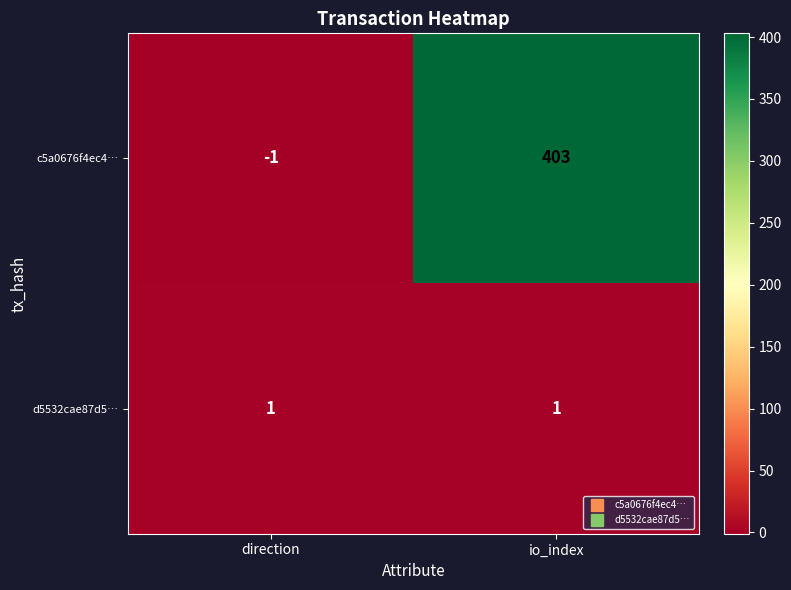

What is the total value across all series at io_index?

404